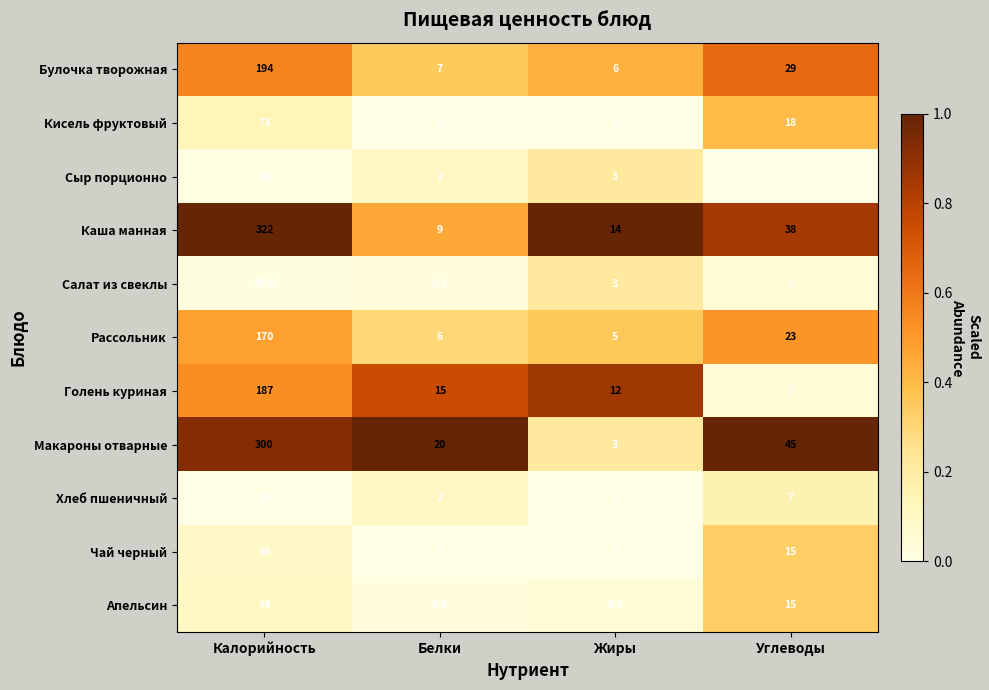

Which series has the widest spread of values?

Каша манная